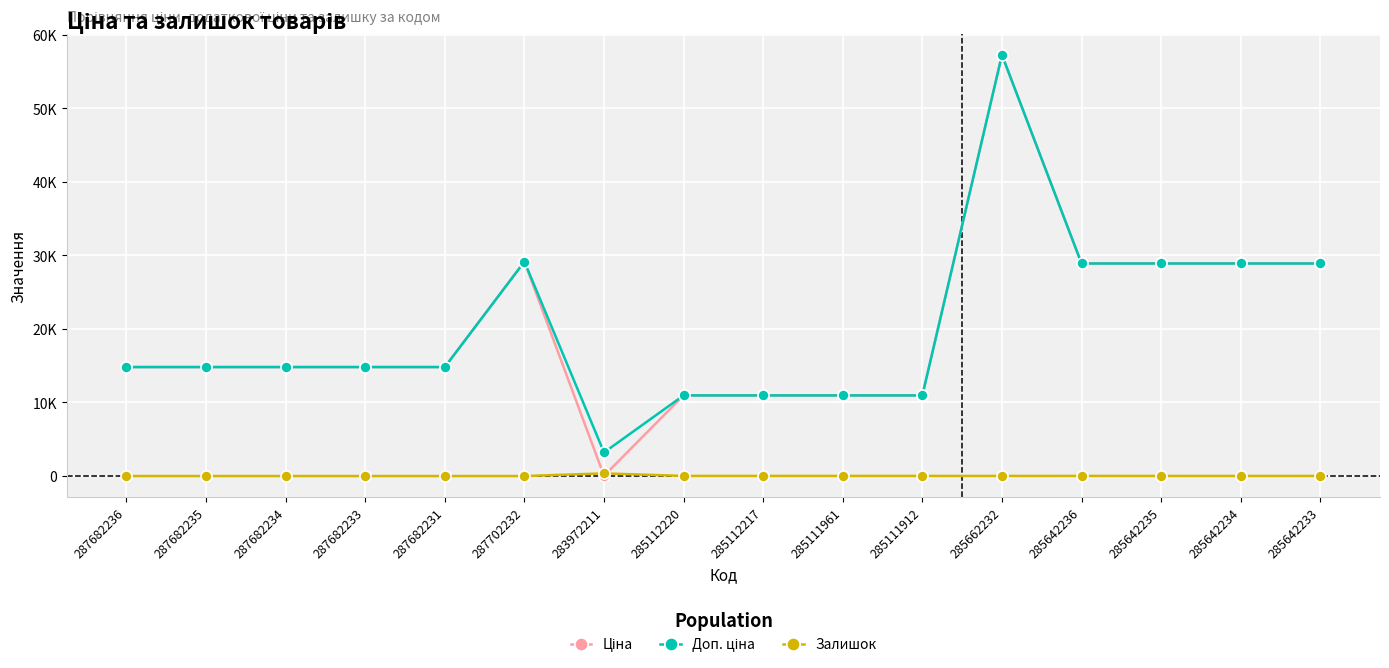

In Доп. ціна, how many points are higher than both neighbors (excluding endpoints)?

2